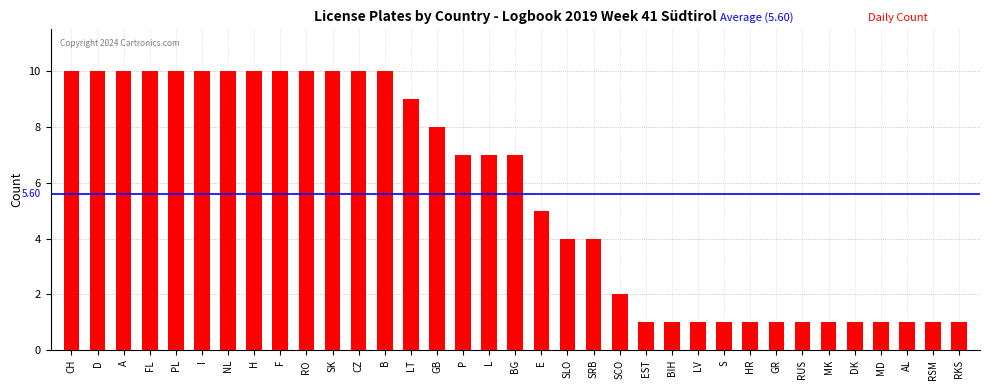

Count the number of data series in this chart.

1